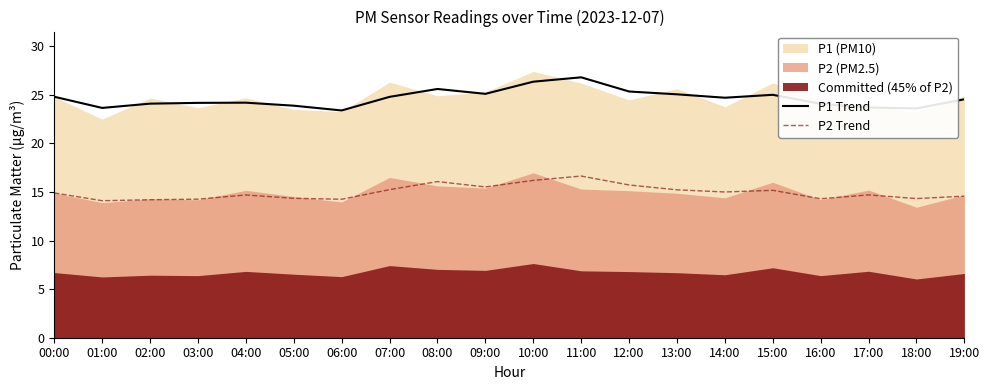

The P2 Trend series shows 15.2 at 07:00. True or false?

True